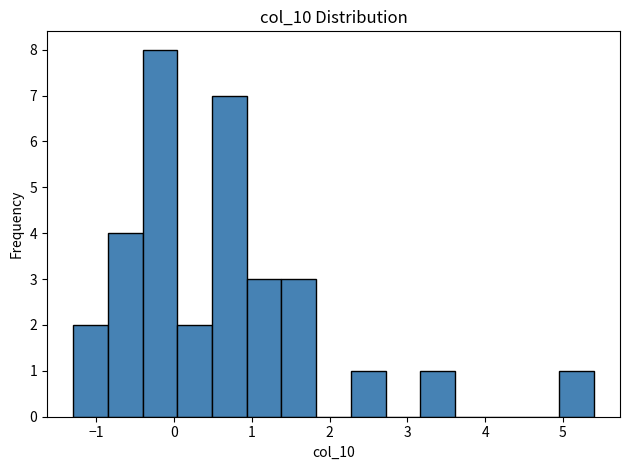

Over which range of the x-axis is the bar tallest?

-0.4 to 0.0